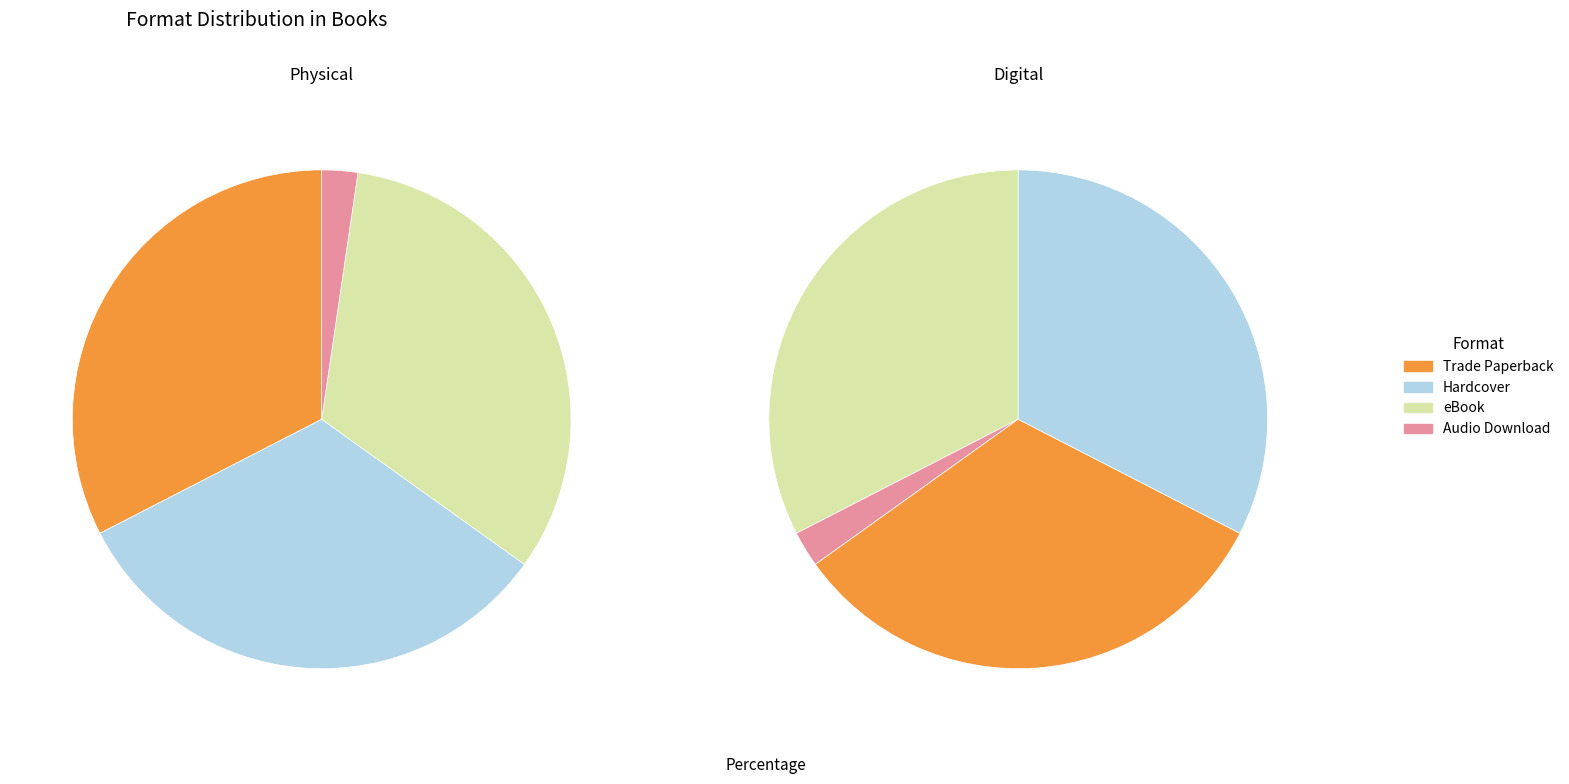

What is the ratio of the value at Trade Paperback to the value at Audio Download?

14.0